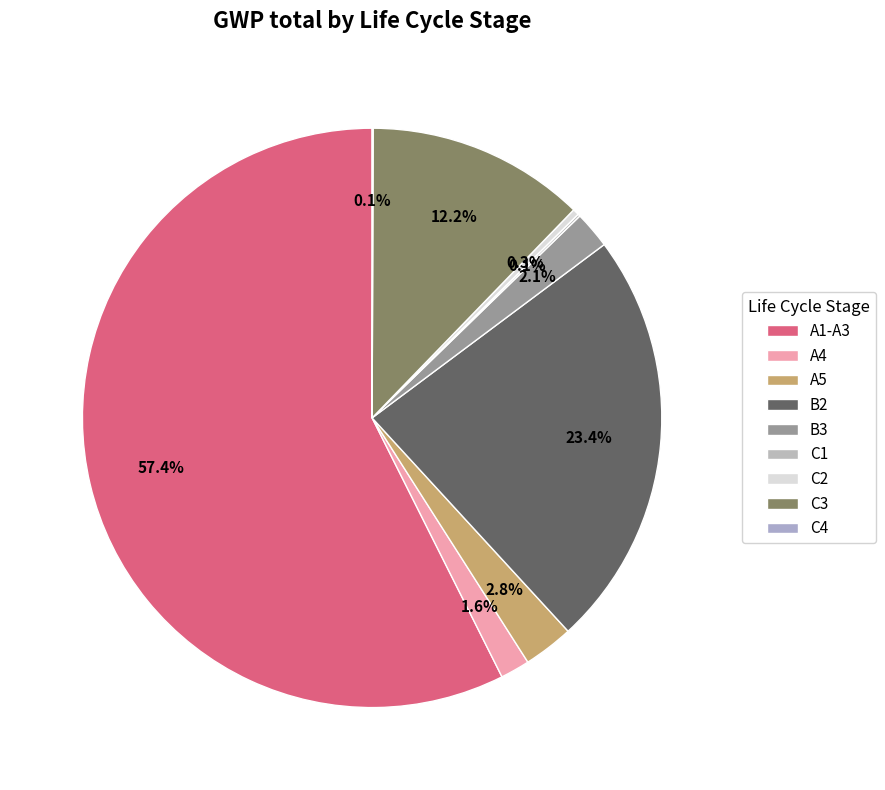

How many slices are in this pie chart?

9